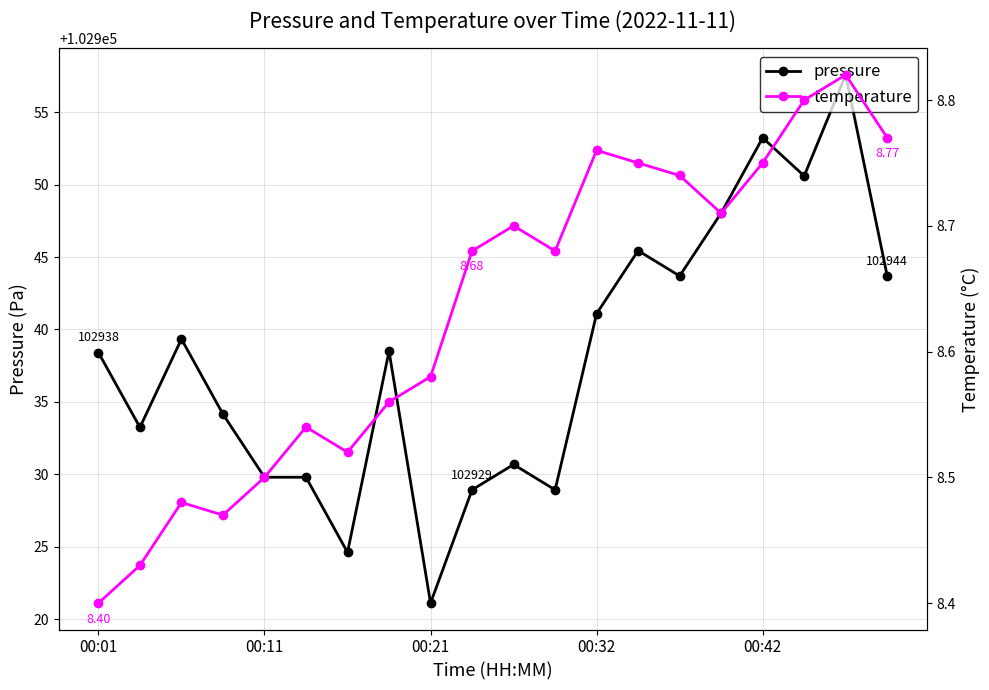

Does the chart display data point markers on the line(s)?

Yes